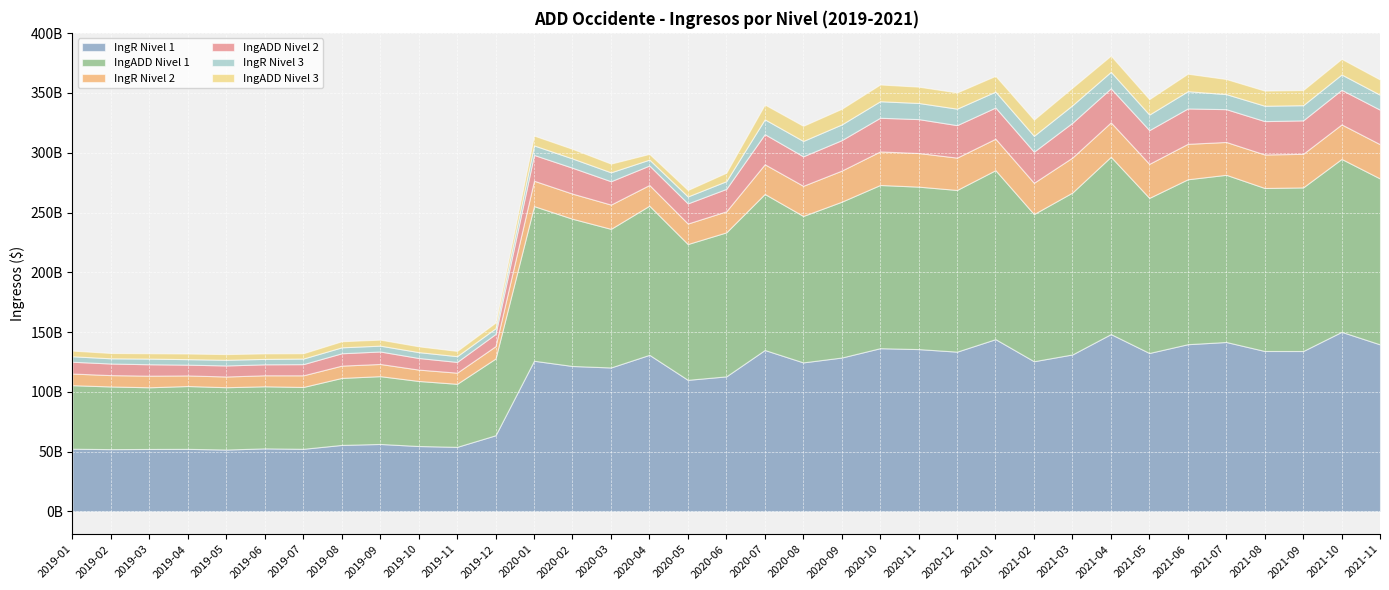

How many lines are shown in the chart?

6